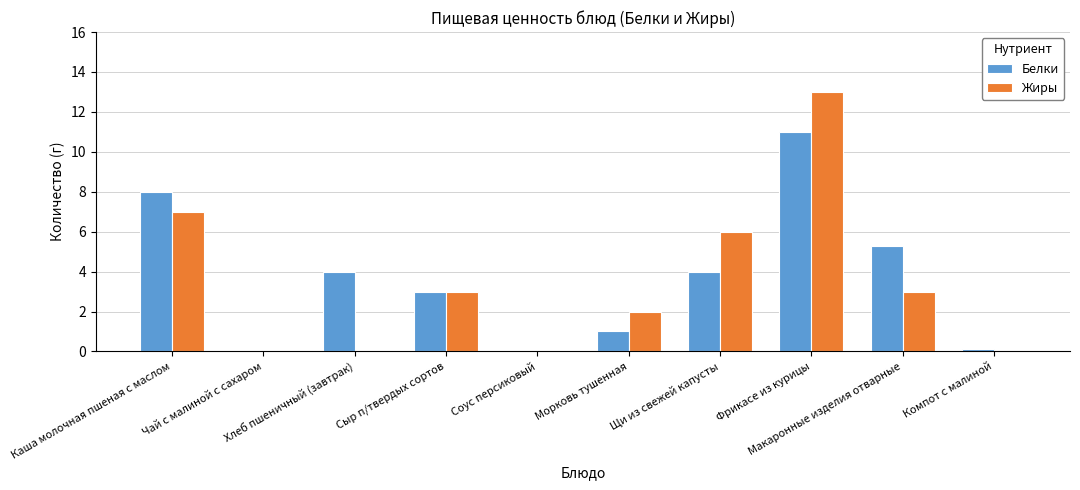

Which category has the highest value in the Белки series?

Фрикасе из курицы